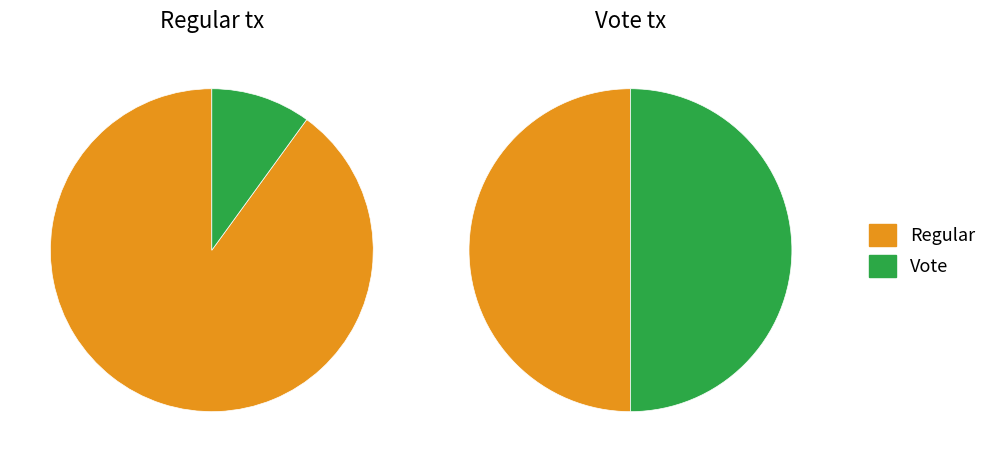

What is the largest slice in the pie chart?

Regular